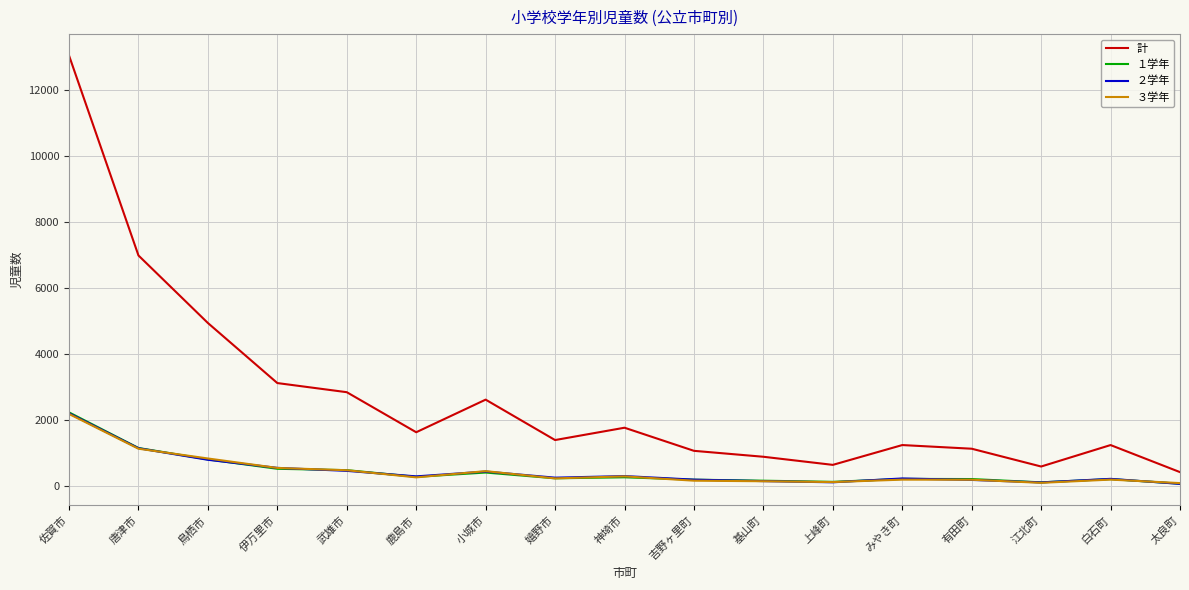

What is the difference between the highest and lowest values at 小城市?

2212